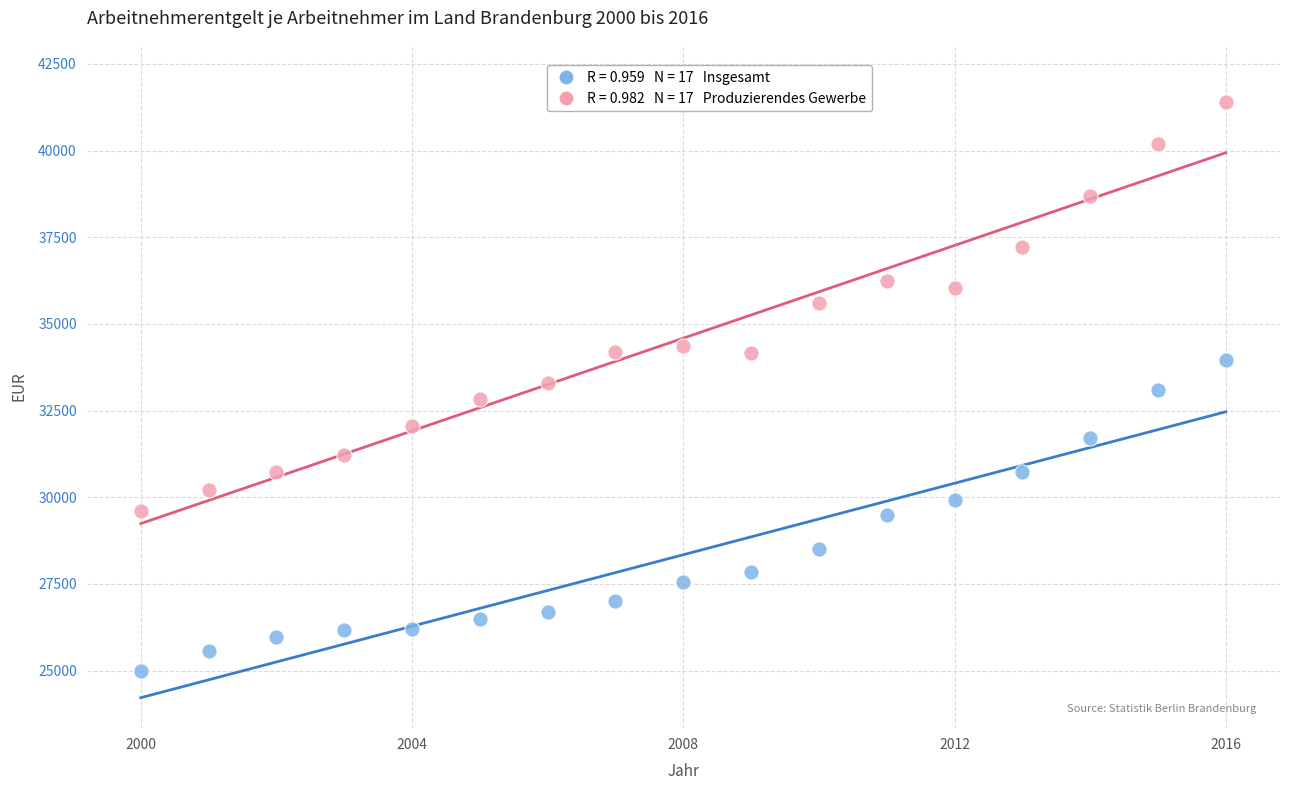

Across all data points, what is the range of Y values (max minus min)?

16427